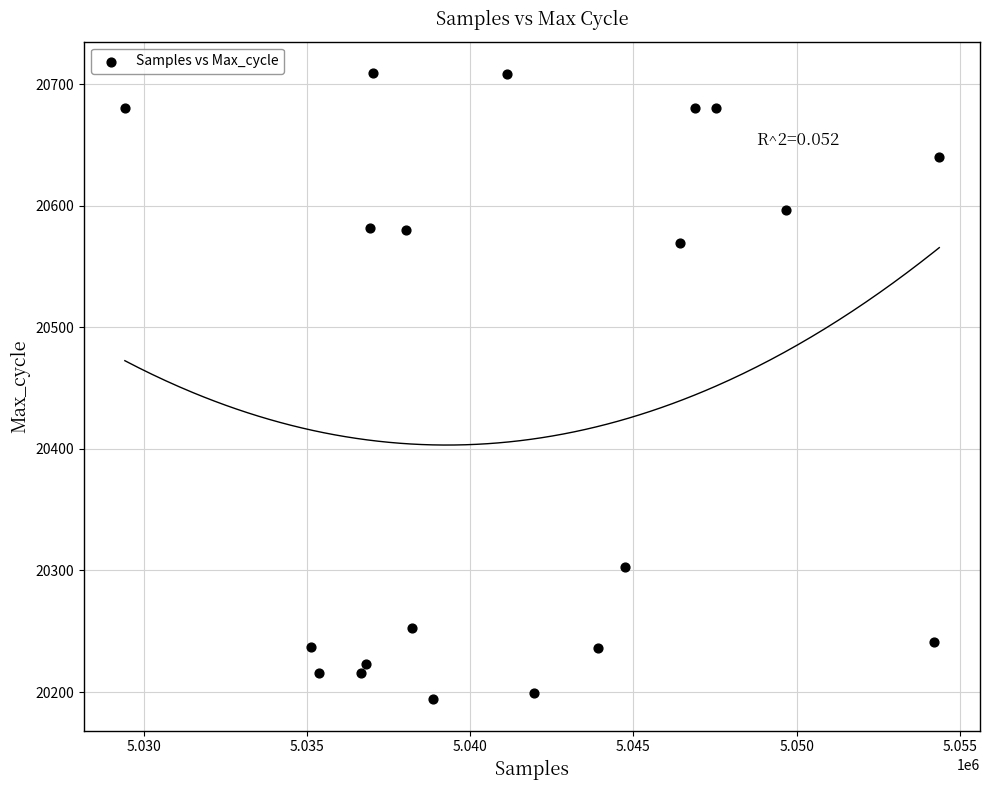

What is the range of X values (max minus min)?

24950